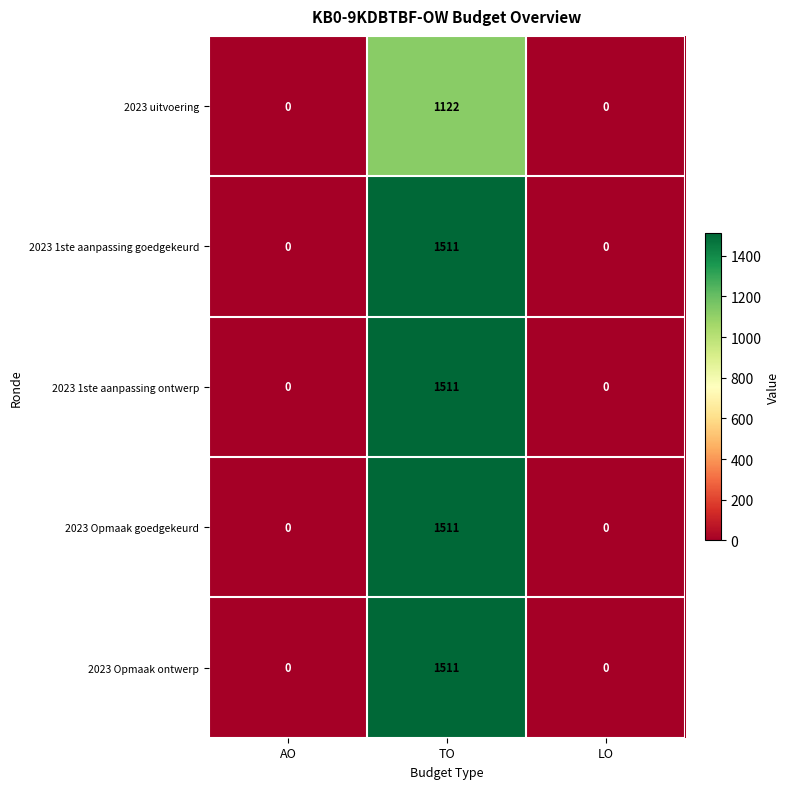

Reading left to right, transcribe all the data shown in this chart.

2023 uitvoering: 0	1122	0
2023 1ste aanpassing goedgekeurd: 0	1511	0
2023 1ste aanpassing ontwerp: 0	1511	0
2023 Opmaak goedgekeurd: 0	1511	0
2023 Opmaak ontwerp: 0	1511	0